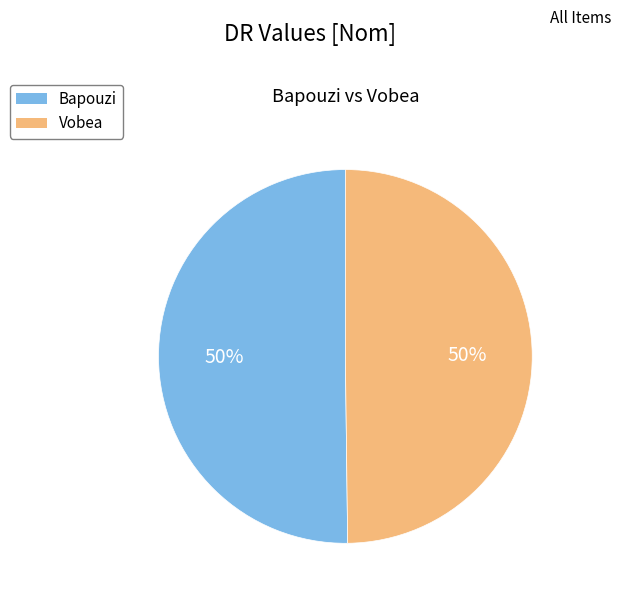

What is the ratio of the value at Bapouzi to the value at Vobea?

1.0